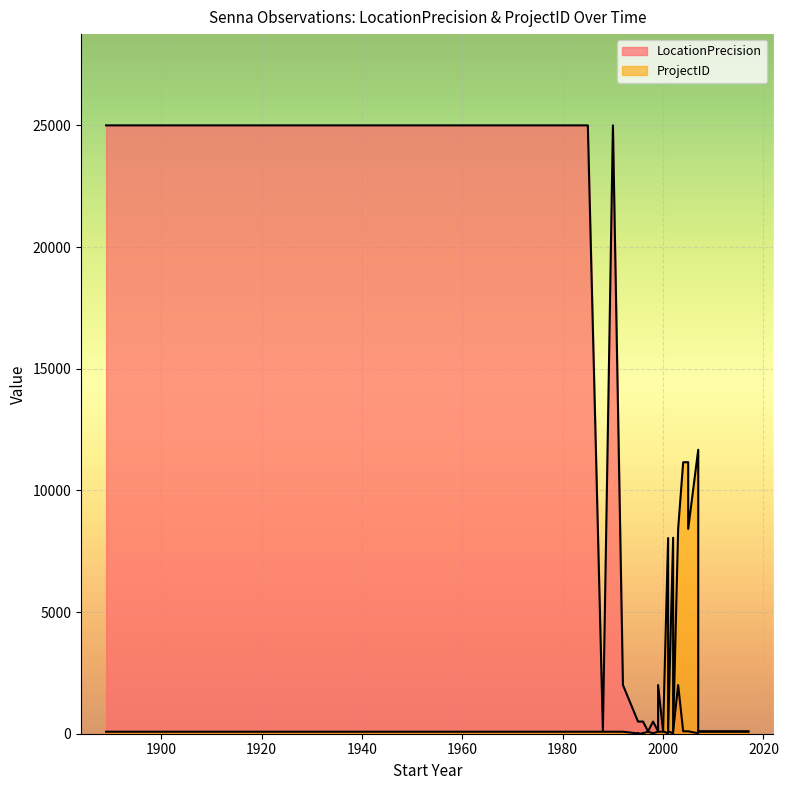

What value does the LocationPrecision series have at 1999?

2000